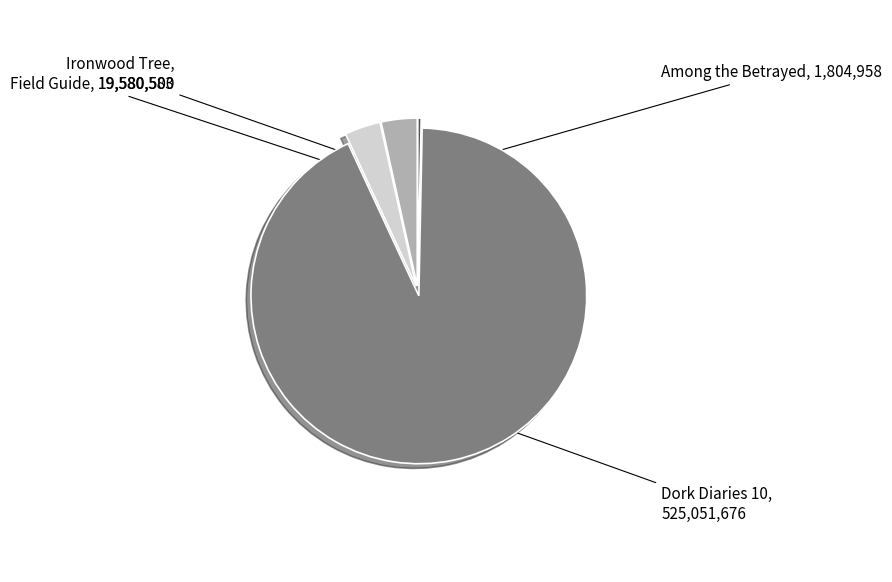

What is the ratio of the value at Field Guide to the value at Among the Betrayed?

10.8